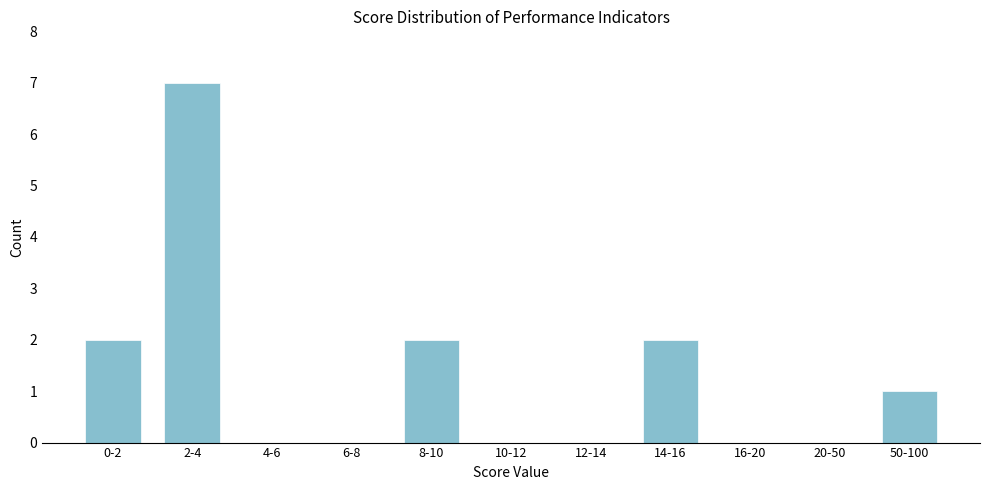

Reading right to left, transcribe all the data shown in this chart.

50-100=1	20-50=0	16-20=0	14-16=2	12-14=0	10-12=0	8-10=2	6-8=0	4-6=0	2-4=7	0-2=2